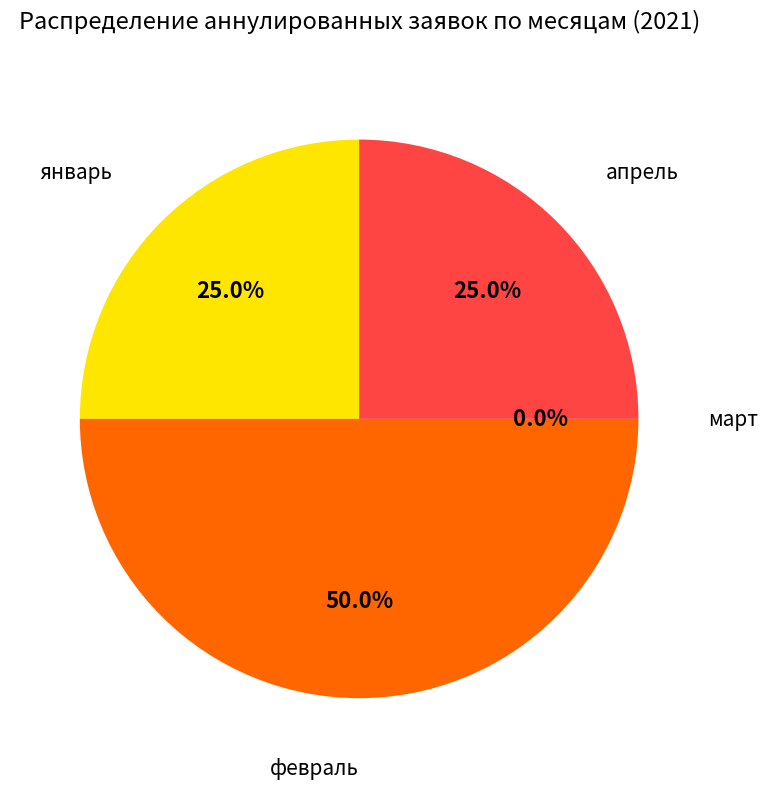

Rank the categories by value from lowest to highest.

март, январь, апрель, февраль